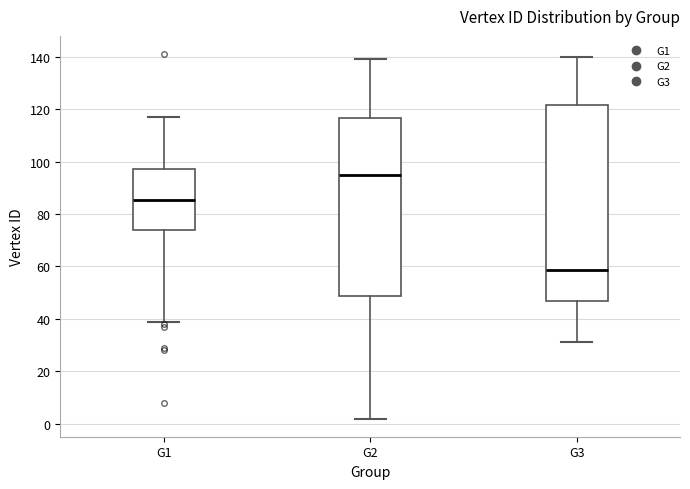

Reading left to right, read every box against the y-axis: the position of its median line, the range the box covers, and the ends of its whiskers. The values are not printed on the chart, so give them approximately, as read against the axis.

G1: median 86, box 74 to 98, whiskers 40 to 118
G2: median 96, box 48 to 116, whiskers 2 to 140
G3: median 58, box 46 to 122, whiskers 32 to 140